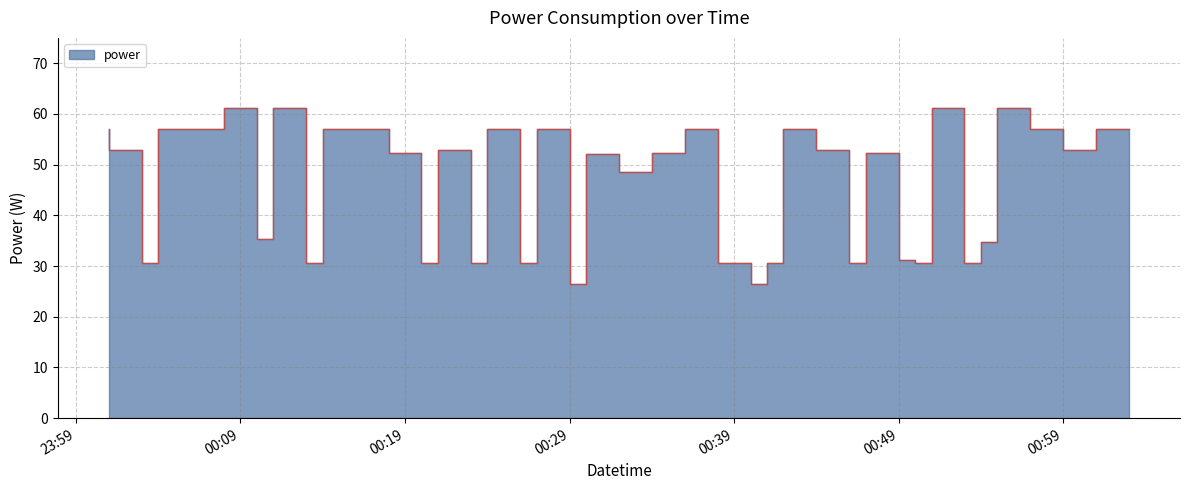

How many values are below 52?

17